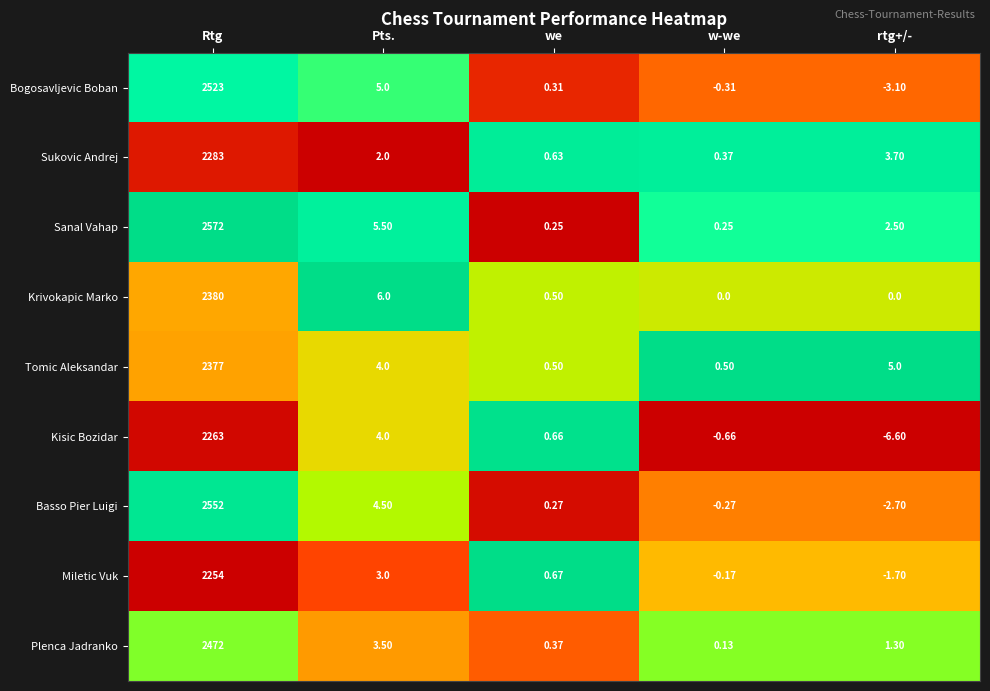

Which category has the highest value in the Krivokapic Marko series?

Rtg